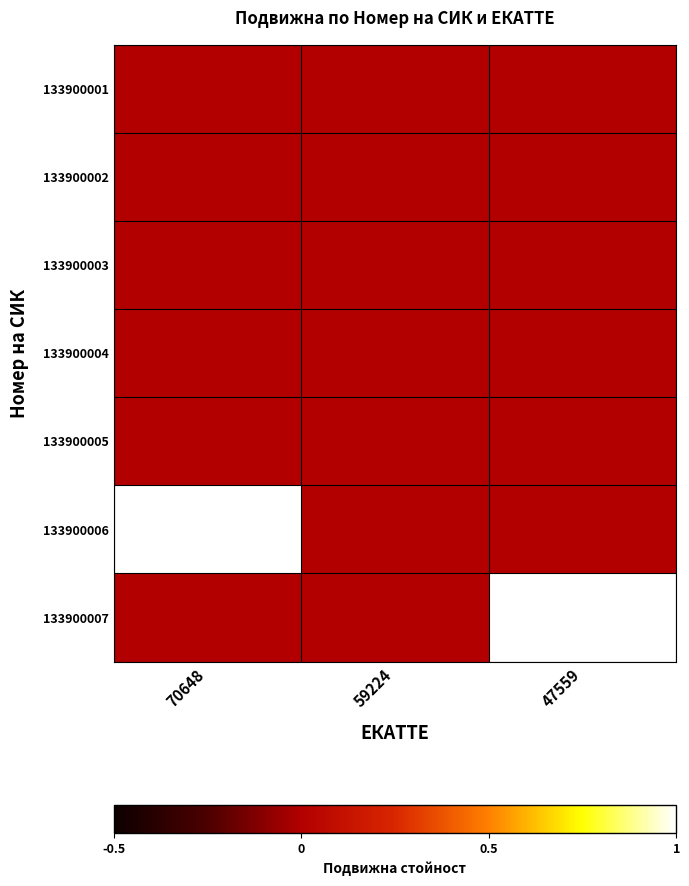

Reading right to left, list all the values displayed in this chart.

133900001: 47559=0	59224=0	70648=0
133900002: 47559=0	59224=0	70648=0
133900003: 47559=0	59224=0	70648=0
133900004: 47559=0	59224=0	70648=0
133900005: 47559=0	59224=0	70648=0
133900006: 47559=0	59224=0	70648=1
133900007: 47559=1	59224=0	70648=0